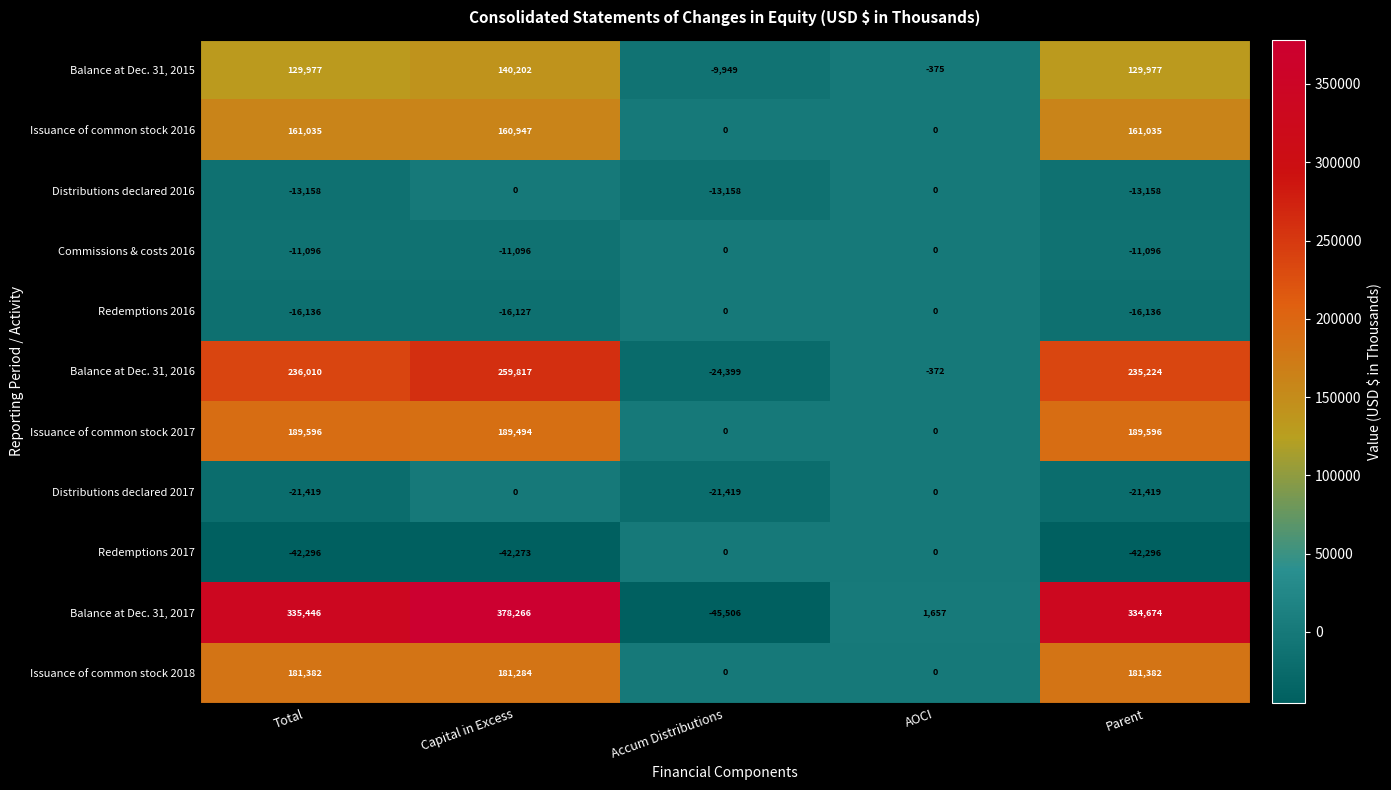

Which series has the largest range (max minus min)?

Balance at Dec. 31, 2017